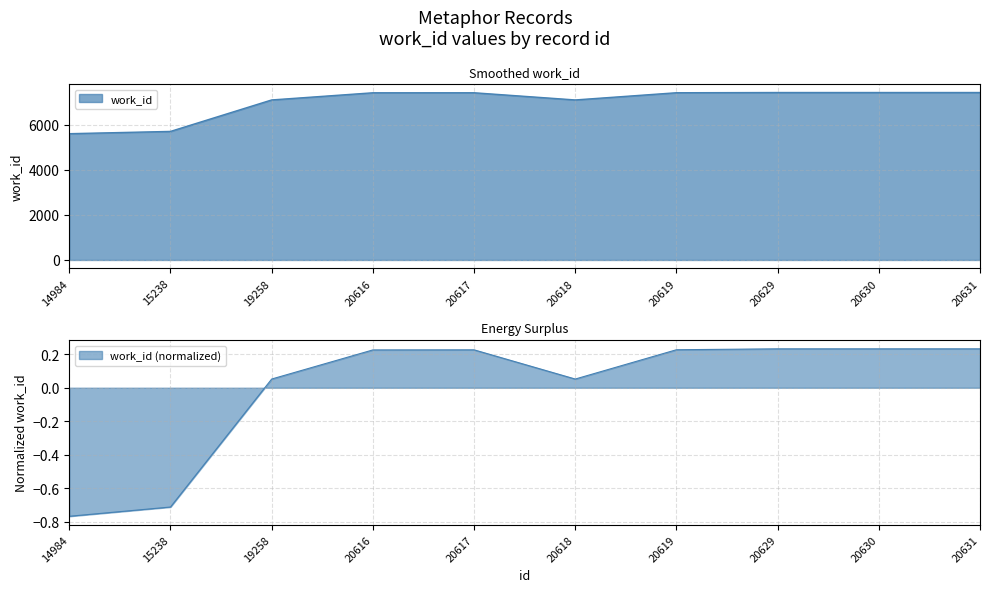

Between 20617 and 20618, which is larger?

20617